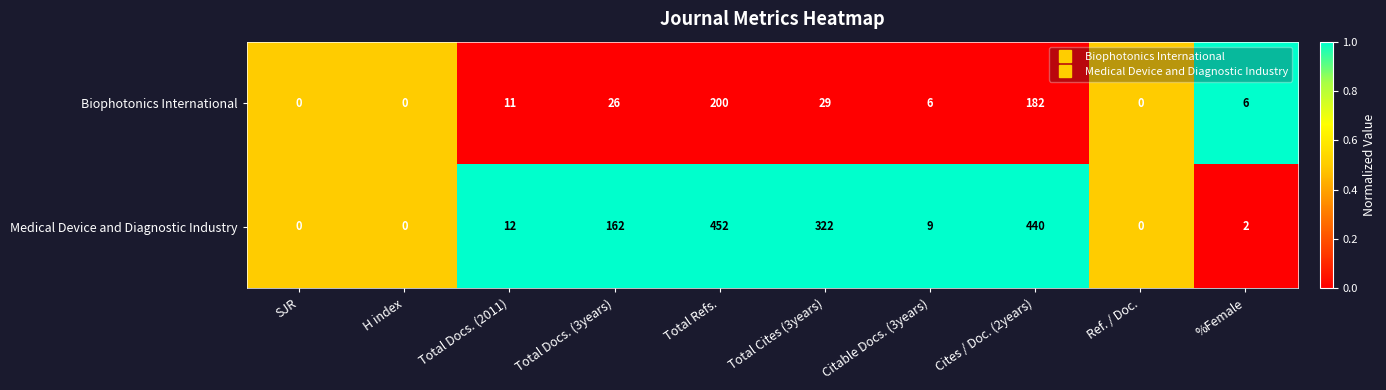

What is the sum of all Medical Device and Diagnostic Industry values?

1399